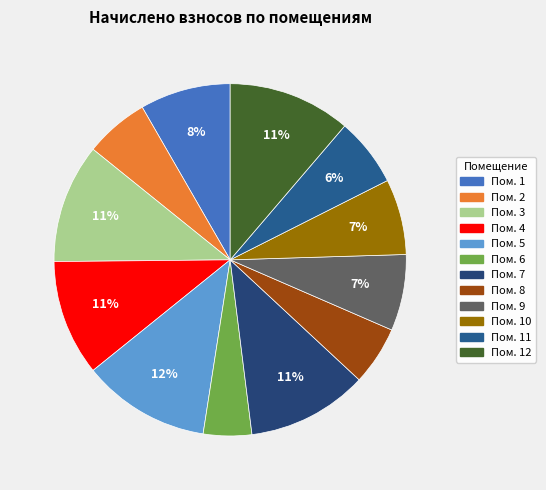

Does any single category account for the majority?

No